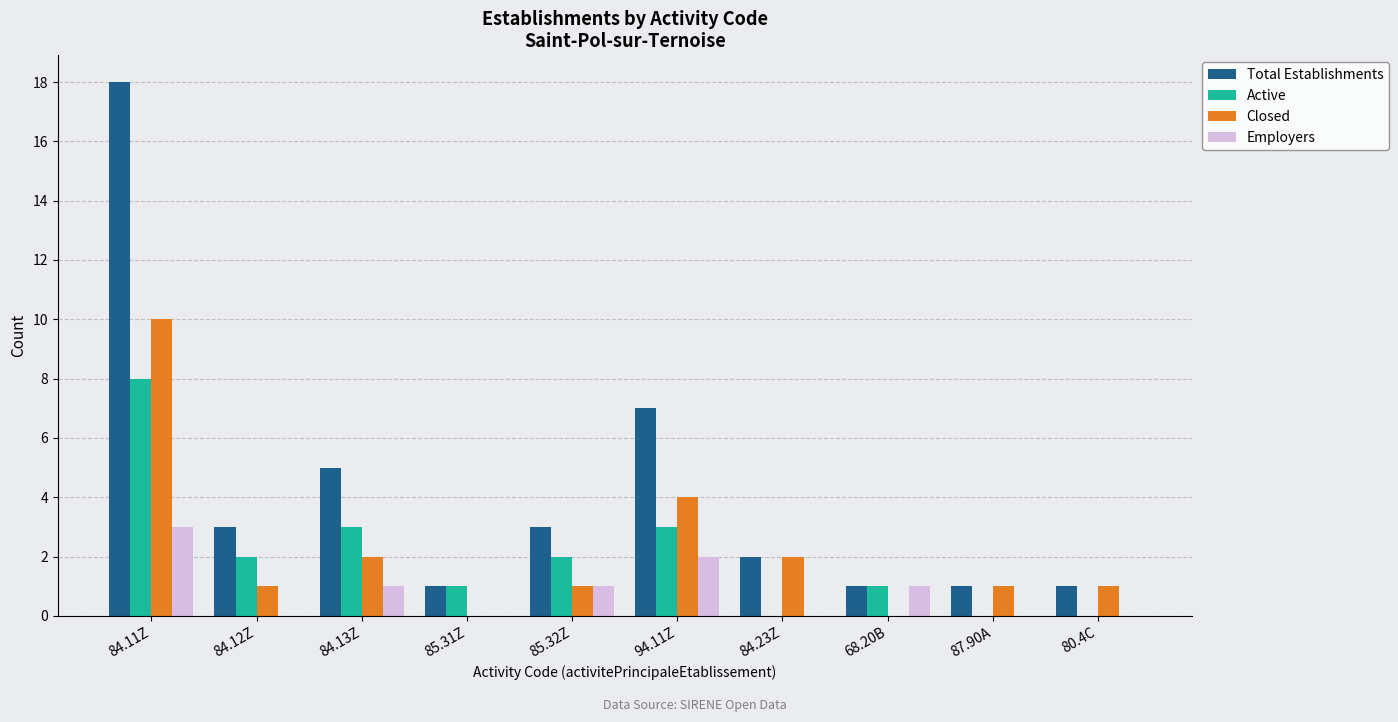

What is the sum of the Employers values at 68.20B and 94.11Z?

3